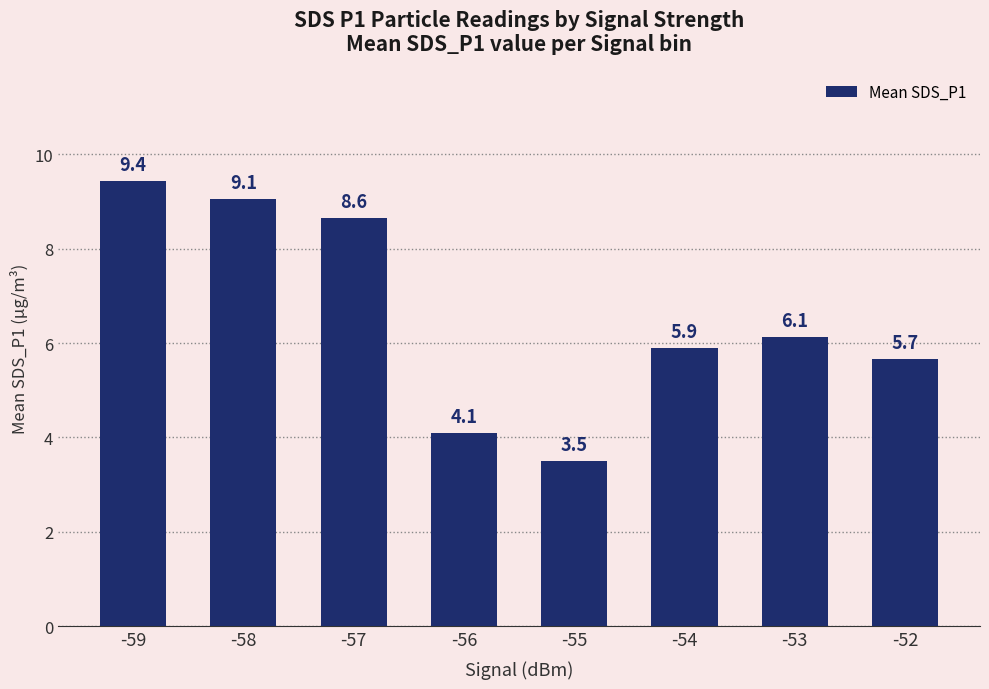

Reading left to right, transcribe all the data shown in this chart.

9.4	9.1	8.6	4.1	3.5	5.9	6.1	5.7